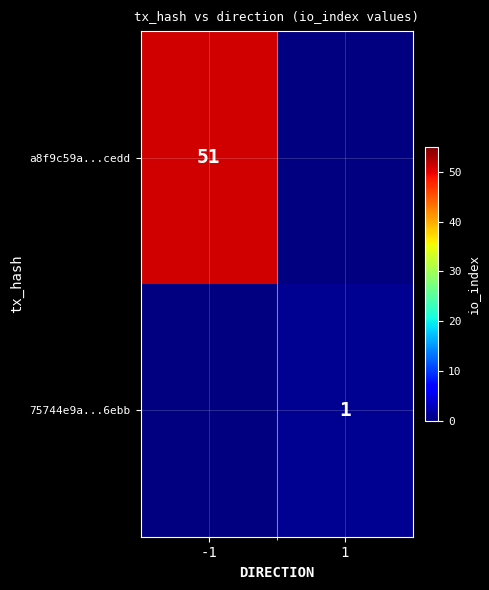

Is it true that a8f9c59a...cedd equals 51 at -1?

True